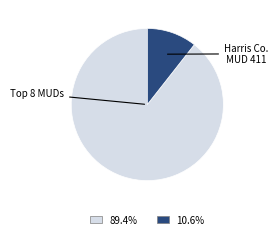

Is there a majority slice in this chart?

Yes